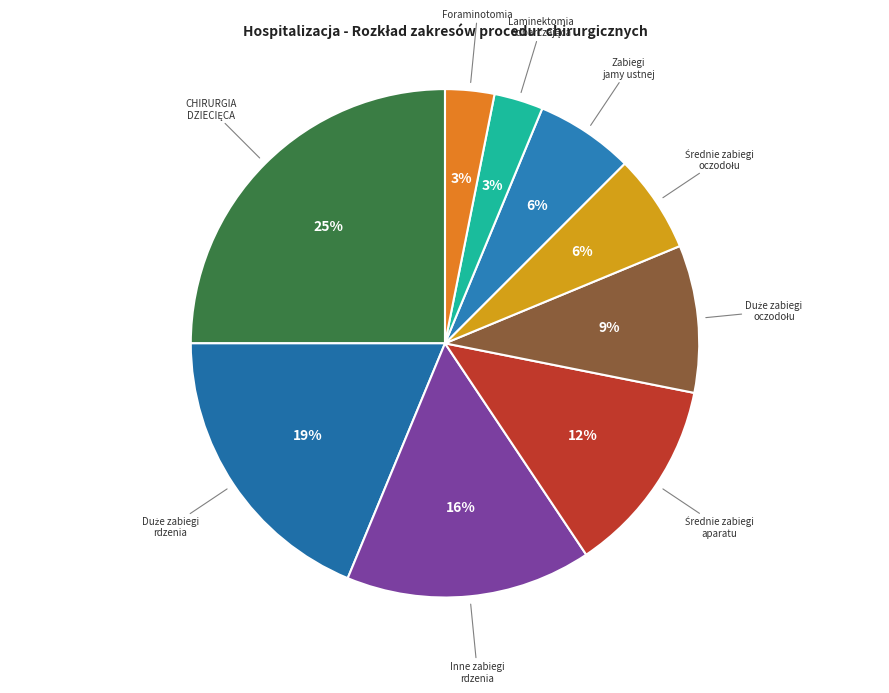

Count the number of slices in the pie.

9